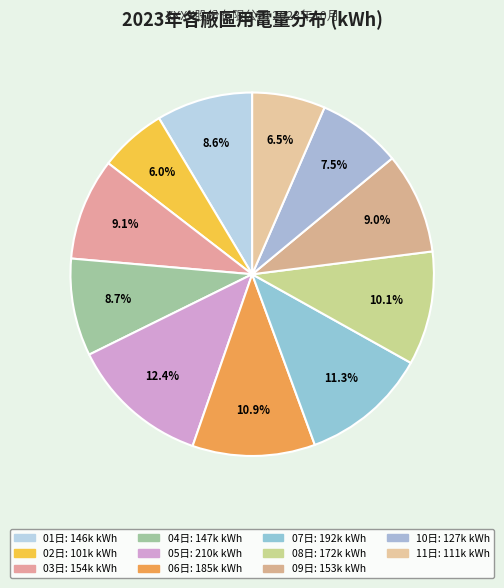

What is the smallest slice in the pie chart?

02日